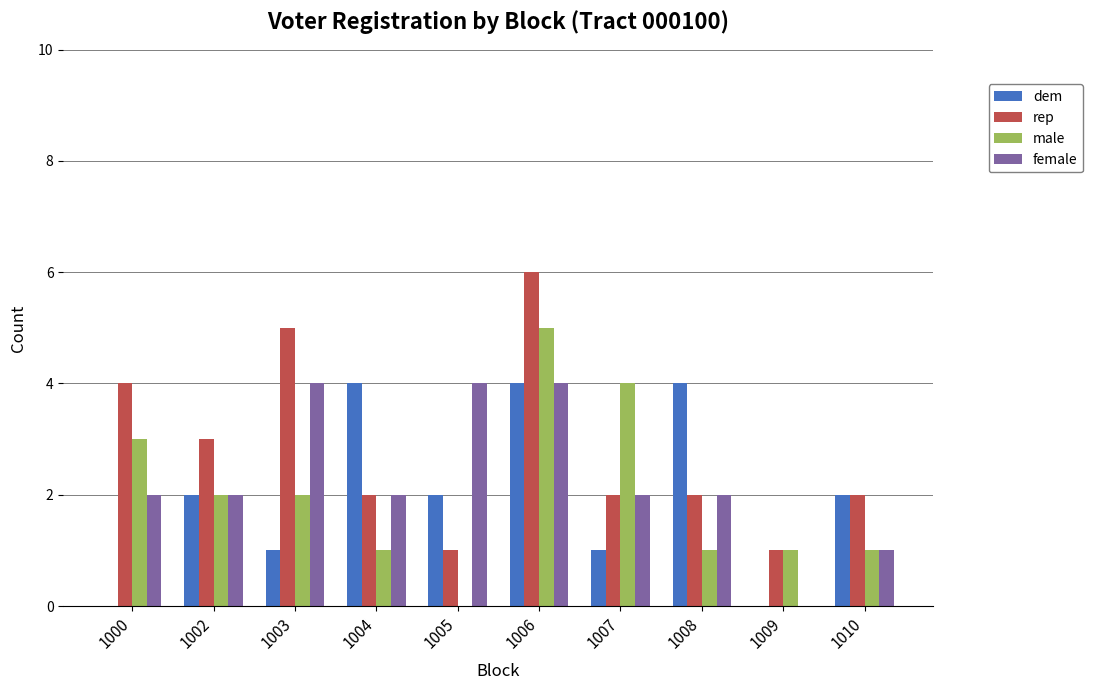

Is the value of rep at 1008 greater than the value of dem at 1006?

No